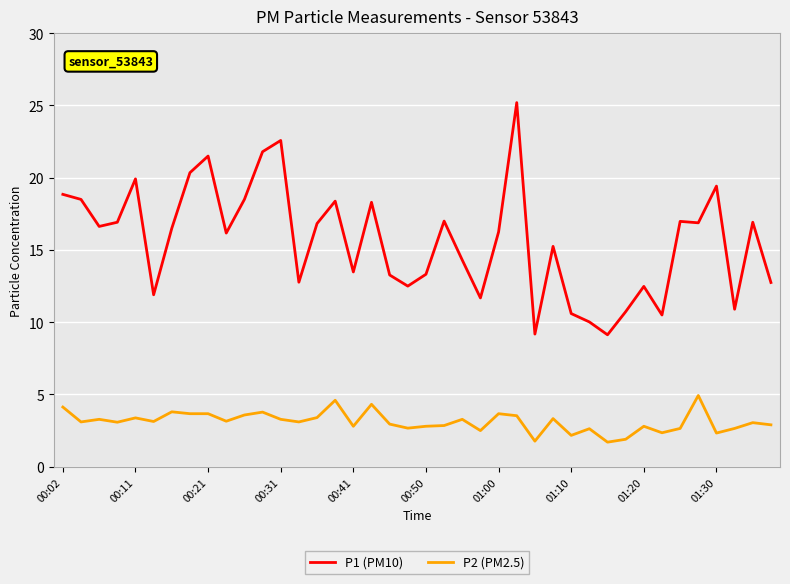

What is the difference between the maximum and minimum values in the P1 (PM10) series?

16.1